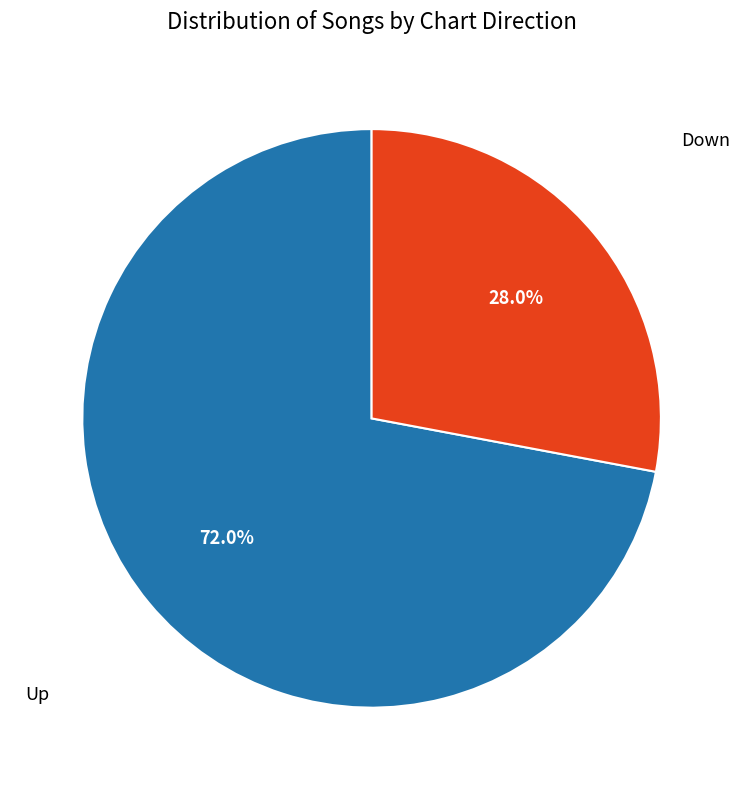

Rank the categories by value from lowest to highest.

Down, Up